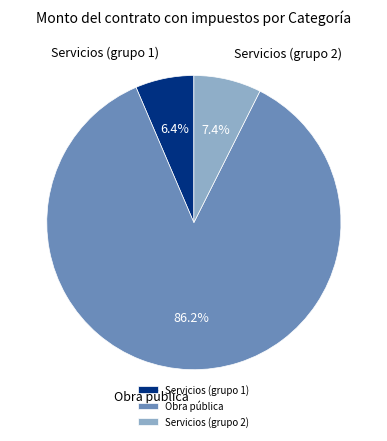

Is Obra pública the majority of the pie?

Yes